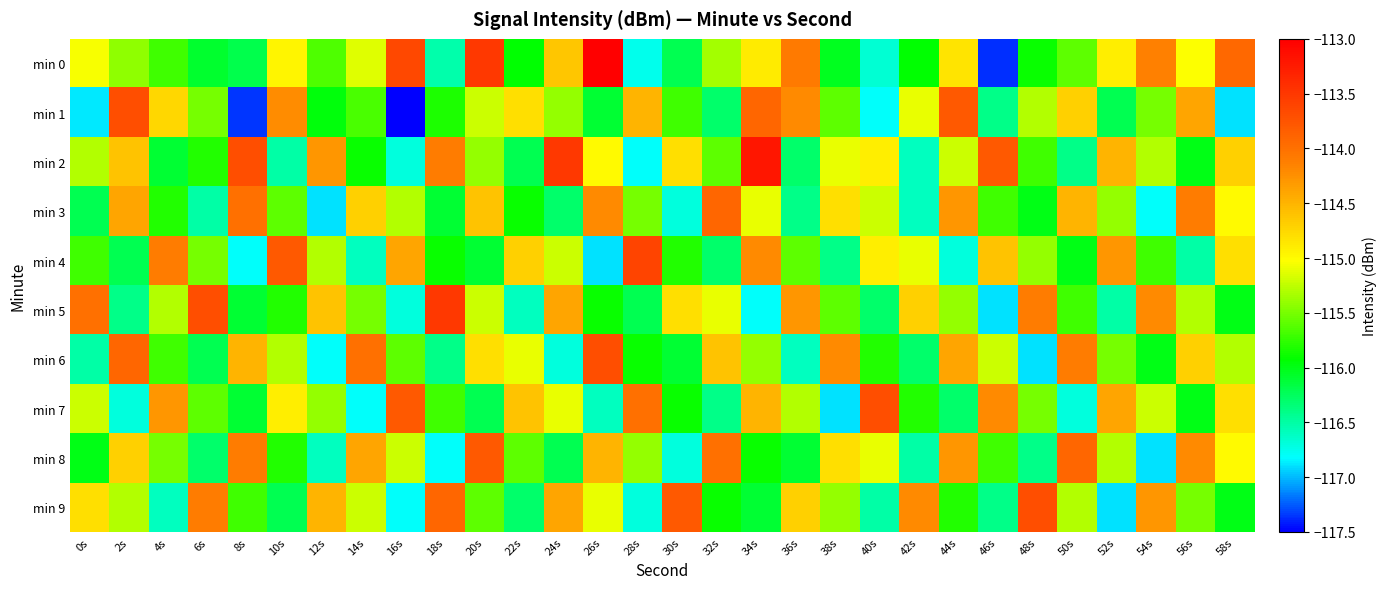

Reading left to right, what are all the values shown in this chart?

min 0: 0s=-115.0	2s=-115.4	4s=-115.7	6s=-116.1	8s=-116.2	10s=-115.0	12s=-115.6	14s=-115.1	16s=-113.6	18s=-116.5	20s=-113.5	22s=-115.9	24s=-114.6	26s=-113.0	28s=-116.8	30s=-116.2	32s=-115.4	34s=-114.9	36s=-114.1	38s=-116.0	40s=-116.7	42s=-115.9	44s=-114.8	46s=-117.4	48s=-115.9	50s=-115.6	52s=-114.9	54s=-114.1	56s=-115.0	58s=-113.9
min 1: 0s=-116.9	2s=-113.7	4s=-114.7	6s=-115.5	8s=-117.3	10s=-114.2	12s=-116.0	14s=-115.7	16s=-117.5	18s=-115.8	20s=-115.2	22s=-114.8	24s=-115.4	26s=-116.1	28s=-114.5	30s=-115.7	32s=-116.3	34s=-113.9	36s=-114.2	38s=-115.6	40s=-116.8	42s=-115.1	44s=-113.8	46s=-116.4	48s=-115.3	50s=-114.7	52s=-116.2	54s=-115.5	56s=-114.4	58s=-116.9
min 2: 0s=-115.3	2s=-114.6	4s=-116.1	6s=-115.8	8s=-113.7	10s=-116.5	12s=-114.3	14s=-115.9	16s=-116.7	18s=-114.1	20s=-115.4	22s=-116.2	24s=-113.5	26s=-115.0	28s=-116.8	30s=-114.8	32s=-115.6	34s=-113.2	36s=-116.3	38s=-115.1	40s=-114.9	42s=-116.6	44s=-115.2	46s=-113.8	48s=-115.7	50s=-116.4	52s=-114.5	54s=-115.3	56s=-116.0	58s=-114.7
min 3: 0s=-116.2	2s=-114.4	4s=-115.8	6s=-116.5	8s=-114.0	10s=-115.6	12s=-116.9	14s=-114.7	16s=-115.3	18s=-116.1	20s=-114.6	22s=-115.9	24s=-116.3	26s=-114.2	28s=-115.5	30s=-116.7	32s=-113.9	34s=-115.1	36s=-116.4	38s=-114.8	40s=-115.2	42s=-116.6	44s=-114.3	46s=-115.7	48s=-116.0	50s=-114.5	52s=-115.4	54s=-116.8	56s=-114.1	58s=-115.0
min 4: 0s=-115.7	2s=-116.2	4s=-114.1	6s=-115.5	8s=-116.8	10s=-113.8	12s=-115.3	14s=-116.6	16s=-114.4	18s=-115.9	20s=-116.1	22s=-114.7	24s=-115.2	26s=-116.9	28s=-113.6	30s=-115.8	32s=-116.3	34s=-114.2	36s=-115.6	38s=-116.4	40s=-114.9	42s=-115.1	44s=-116.7	46s=-114.6	48s=-115.4	50s=-116.0	52s=-114.3	54s=-115.7	56s=-116.5	58s=-114.8
min 5: 0s=-114.0	2s=-116.4	4s=-115.3	6s=-113.7	8s=-116.1	10s=-115.8	12s=-114.6	14s=-115.5	16s=-116.7	18s=-113.5	20s=-115.2	22s=-116.6	24s=-114.4	26s=-115.9	28s=-116.2	30s=-114.8	32s=-115.1	34s=-116.8	36s=-114.3	38s=-115.6	40s=-116.3	42s=-114.7	44s=-115.4	46s=-116.9	48s=-114.1	50s=-115.7	52s=-116.5	54s=-114.2	56s=-115.3	58s=-116.0
min 6: 0s=-116.5	2s=-113.9	4s=-115.7	6s=-116.2	8s=-114.5	10s=-115.3	12s=-116.8	14s=-114.0	16s=-115.6	18s=-116.4	20s=-114.8	22s=-115.1	24s=-116.7	26s=-113.7	28s=-115.9	30s=-116.1	32s=-114.6	34s=-115.4	36s=-116.6	38s=-114.2	40s=-115.8	42s=-116.3	44s=-114.4	46s=-115.2	48s=-116.9	50s=-114.1	52s=-115.5	54s=-116.0	56s=-114.7	58s=-115.3
min 7: 0s=-115.2	2s=-116.7	4s=-114.3	6s=-115.6	8s=-116.1	10s=-114.9	12s=-115.4	14s=-116.8	16s=-113.8	18s=-115.7	20s=-116.2	22s=-114.6	24s=-115.1	26s=-116.6	28s=-114.0	30s=-115.9	32s=-116.4	34s=-114.5	36s=-115.3	38s=-116.9	40s=-113.7	42s=-115.8	44s=-116.3	46s=-114.2	48s=-115.5	50s=-116.7	52s=-114.4	54s=-115.2	56s=-116.0	58s=-114.8
min 8: 0s=-116.0	2s=-114.7	4s=-115.5	6s=-116.3	8s=-114.1	10s=-115.8	12s=-116.6	14s=-114.4	16s=-115.2	18s=-116.8	20s=-113.8	22s=-115.6	24s=-116.2	26s=-114.5	28s=-115.4	30s=-116.7	32s=-114.0	34s=-115.9	36s=-116.1	38s=-114.8	40s=-115.1	42s=-116.5	44s=-114.3	46s=-115.7	48s=-116.4	50s=-113.9	52s=-115.3	54s=-116.9	56s=-114.2	58s=-115.0
min 9: 0s=-114.8	2s=-115.3	4s=-116.6	6s=-114.1	8s=-115.7	10s=-116.2	12s=-114.5	14s=-115.2	16s=-116.8	18s=-113.9	20s=-115.6	22s=-116.3	24s=-114.4	26s=-115.1	28s=-116.7	30s=-113.8	32s=-115.9	34s=-116.1	36s=-114.7	38s=-115.4	40s=-116.5	42s=-114.2	44s=-115.8	46s=-116.4	48s=-113.7	50s=-115.3	52s=-116.9	54s=-114.3	56s=-115.5	58s=-116.0